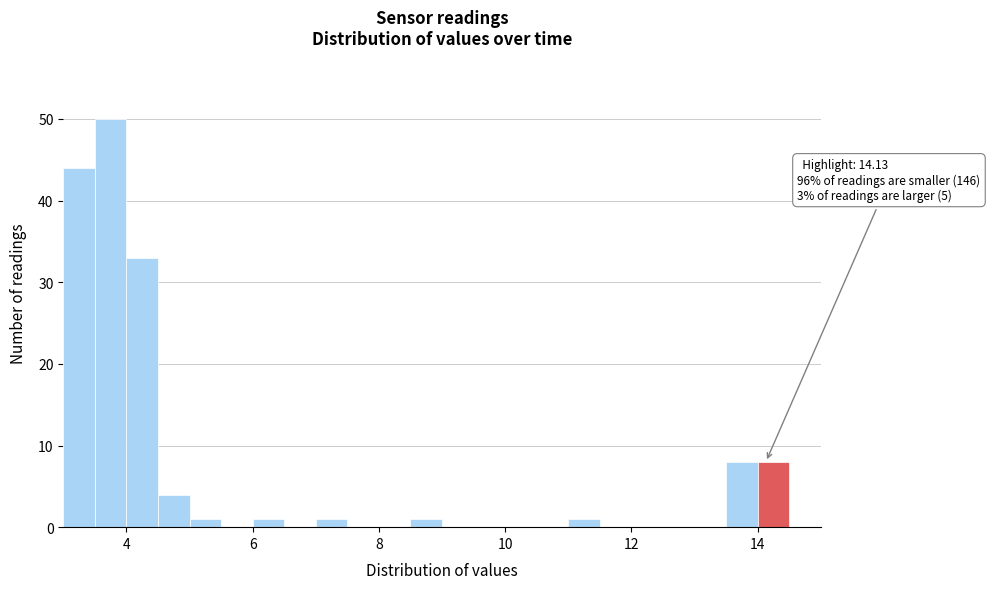

Around what value on the x-axis is the tallest bar? Give the approximate position of its centre, as read against the axis.

3.8